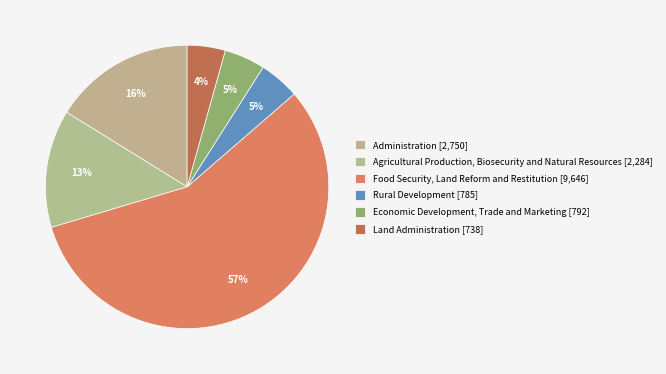

Which slice is the smallest?

Land Administration